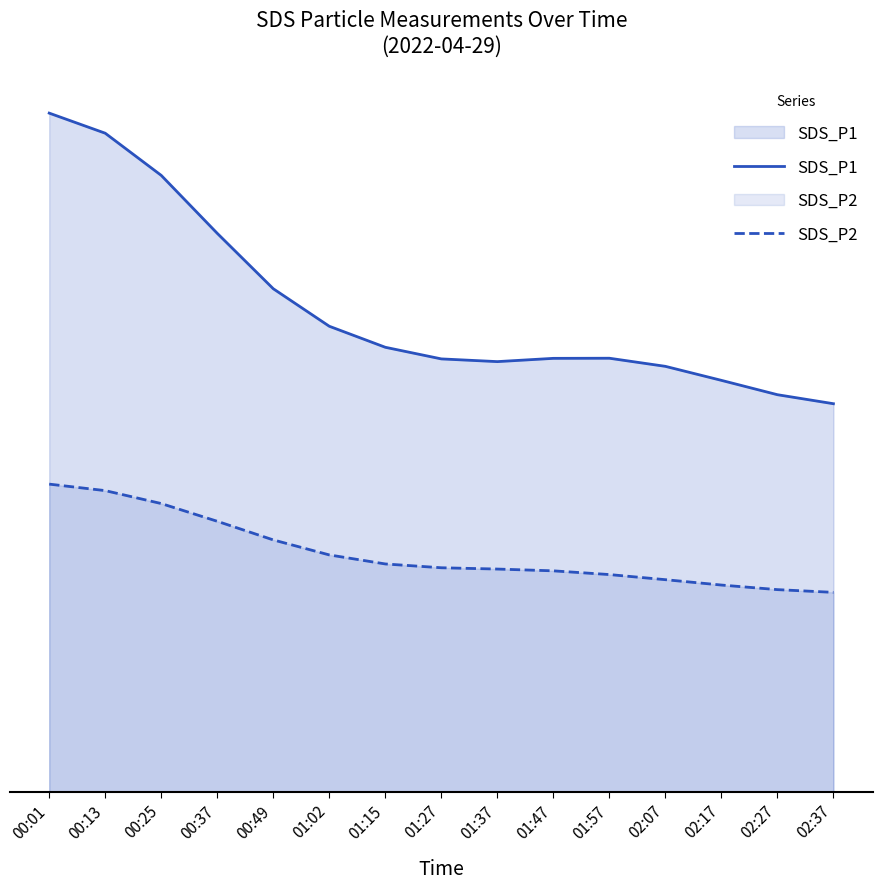

True or false: SDS_P2 and SDS_P1 intersect in this chart.

False